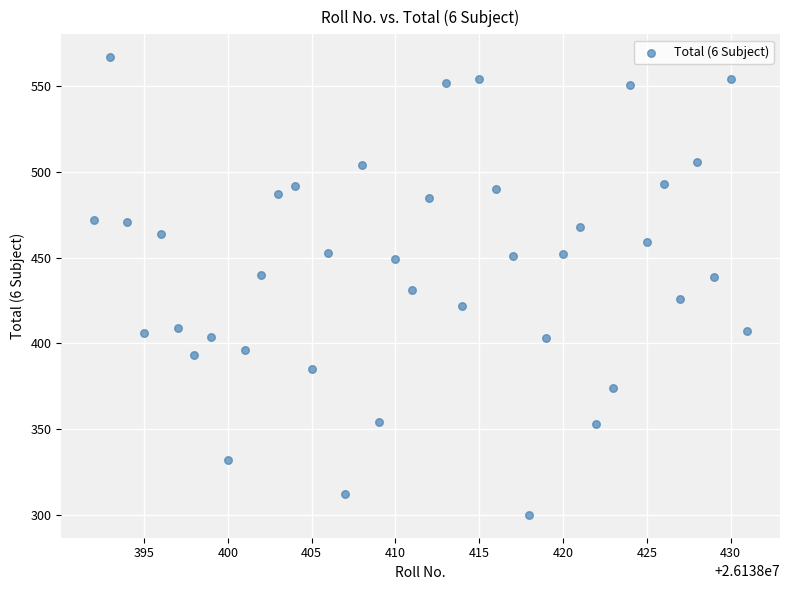

What is the range of X values (max minus min)?

39